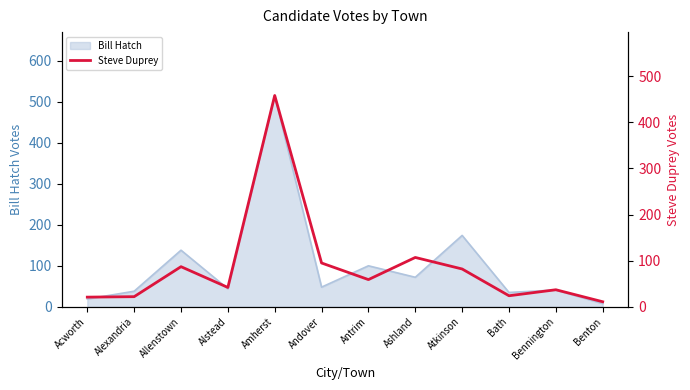

True or false: Bill Hatch has a value of 100 at Antrim.

True